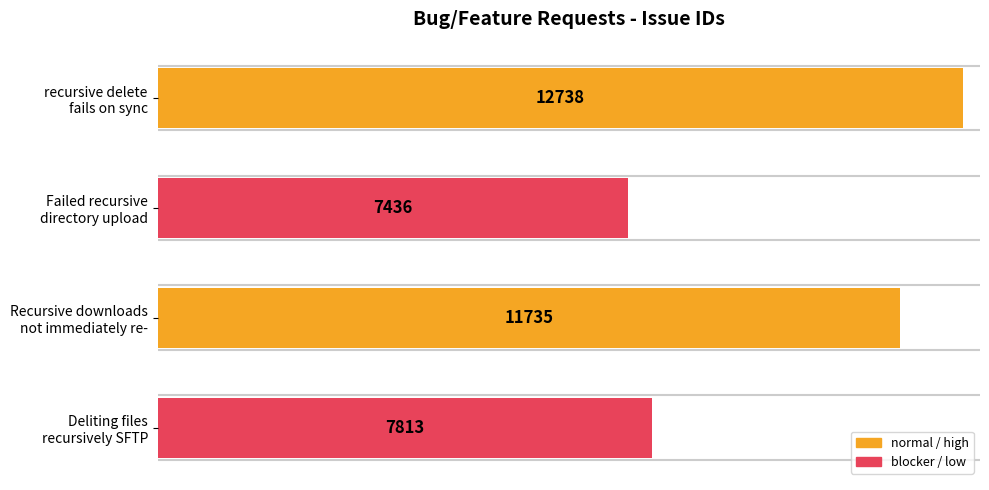

Reading top to bottom, transcribe all the data shown in this chart.

12738	7436	11735	7813